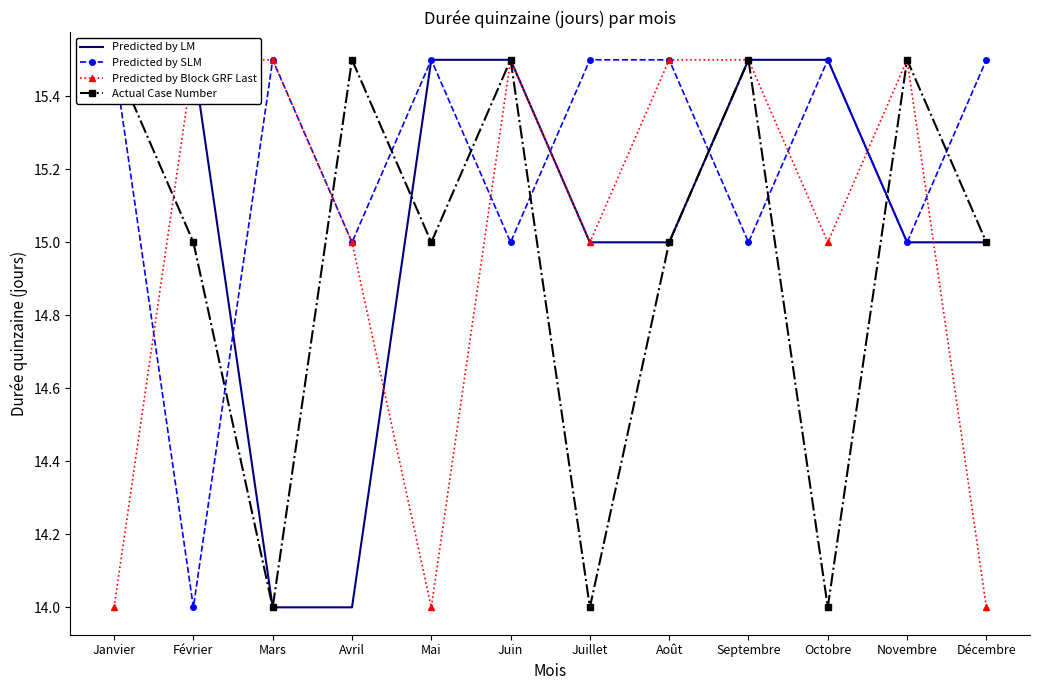

How many intersections are there between Predicted by LM and Actual Case Number?

2